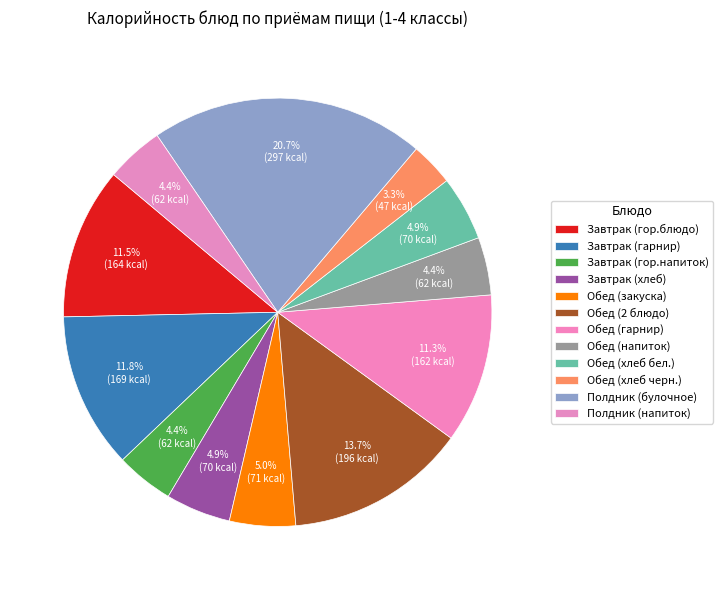

To the nearest percent, what percentage of the pie is Обед (напиток)?

4%